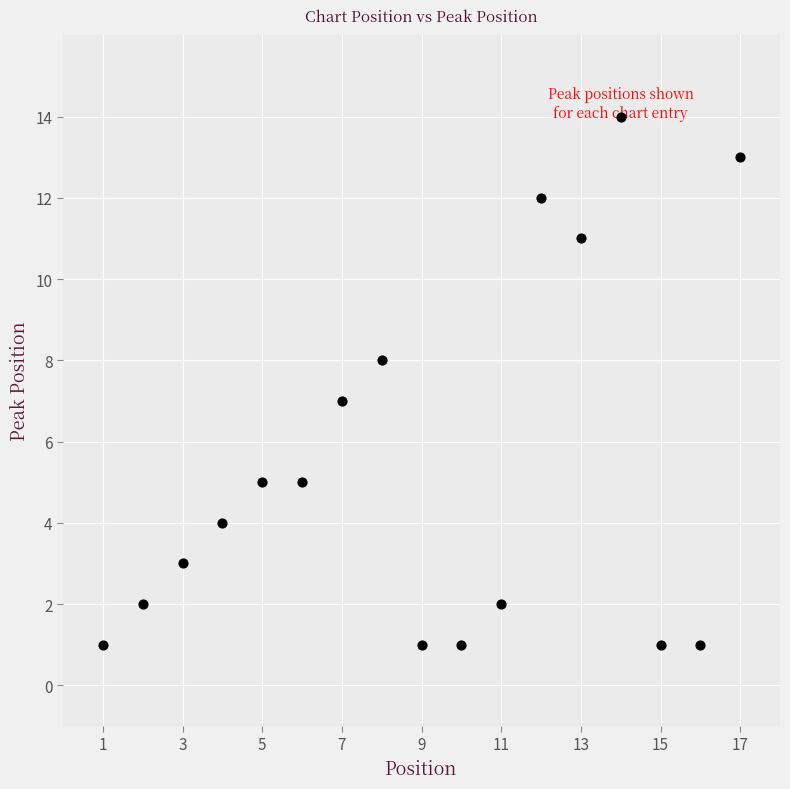

What is the range of X values (max minus min)?

16